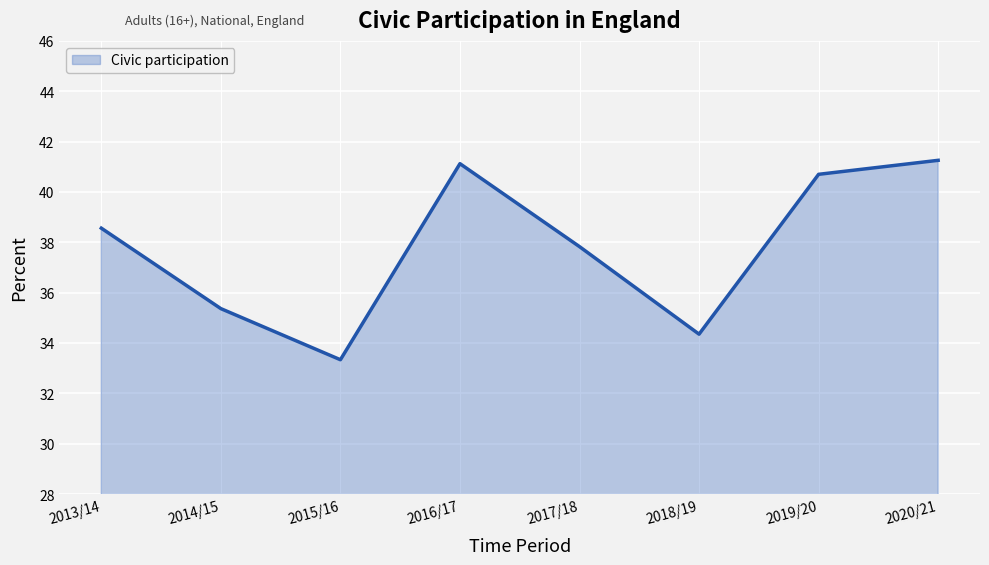

What is the maximum value shown in the chart?

41.3